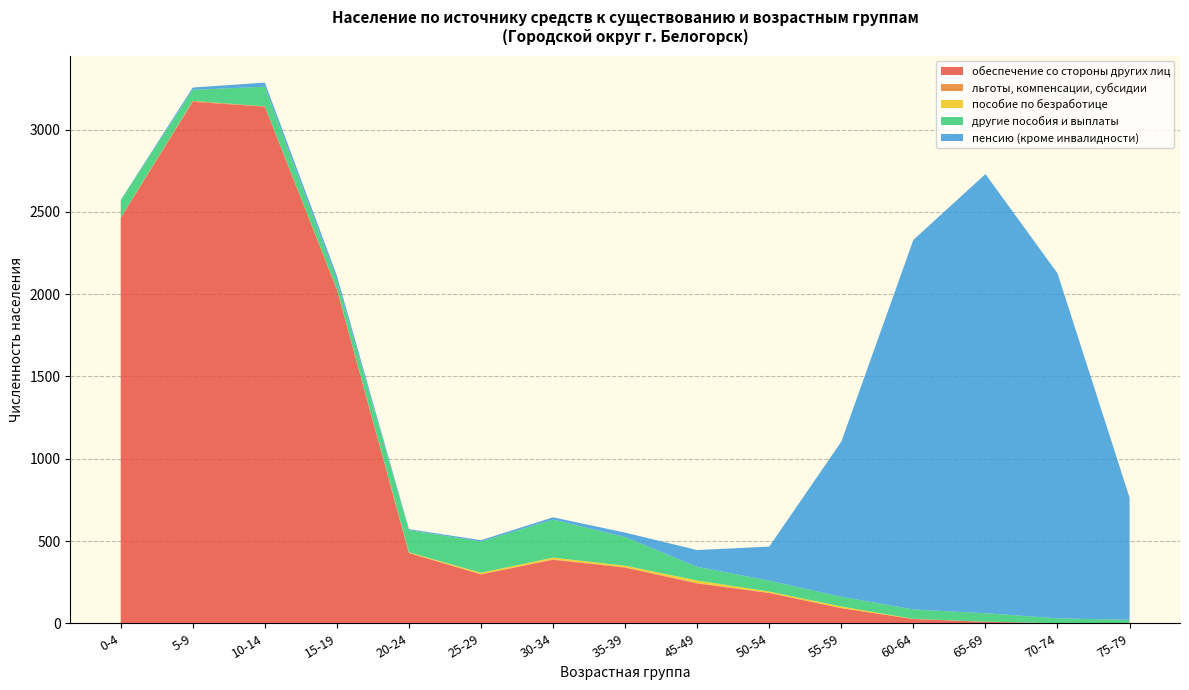

Reading left to right, extract all data points from this chart.

обеспечение со стороны других лиц: 2464	3169	3140	2028	427	297	386	338	242	184	92	26	9	1	1
льготы, компенсации, субсидии: 2	6	2	1	1	2	3	3	3	2	0	0	0	0	0
пособие по безработице: 0	0	0	1	3	8	10	9	15	7	10	1	0	0	0
другие пособия и выплаты: 105	67	119	54	135	190	231	174	83	66	59	57	52	29	20
пенсию (кроме инвалидности): 2	14	25	28	6	8	14	27	102	207	943	2246	2669	2097	743